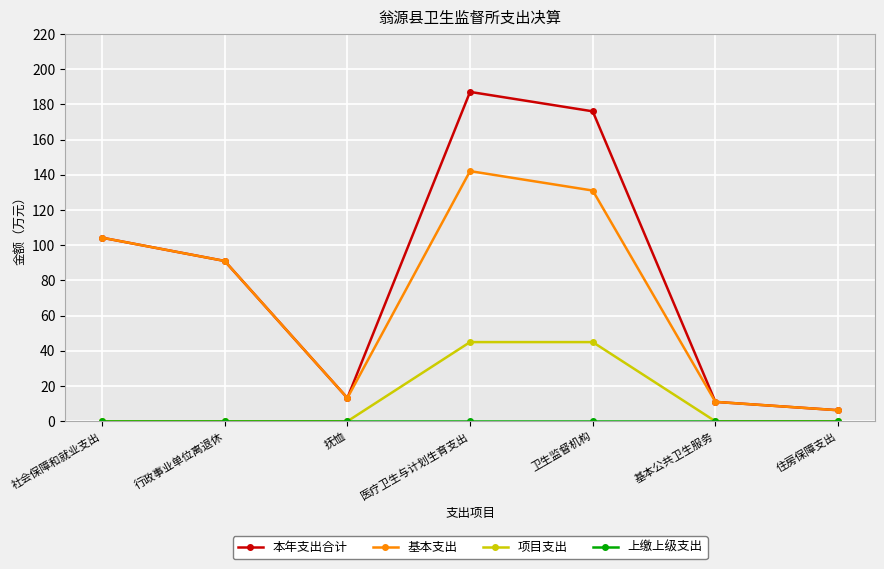

What is the label of the 2nd point from the right?

基本公共卫生服务